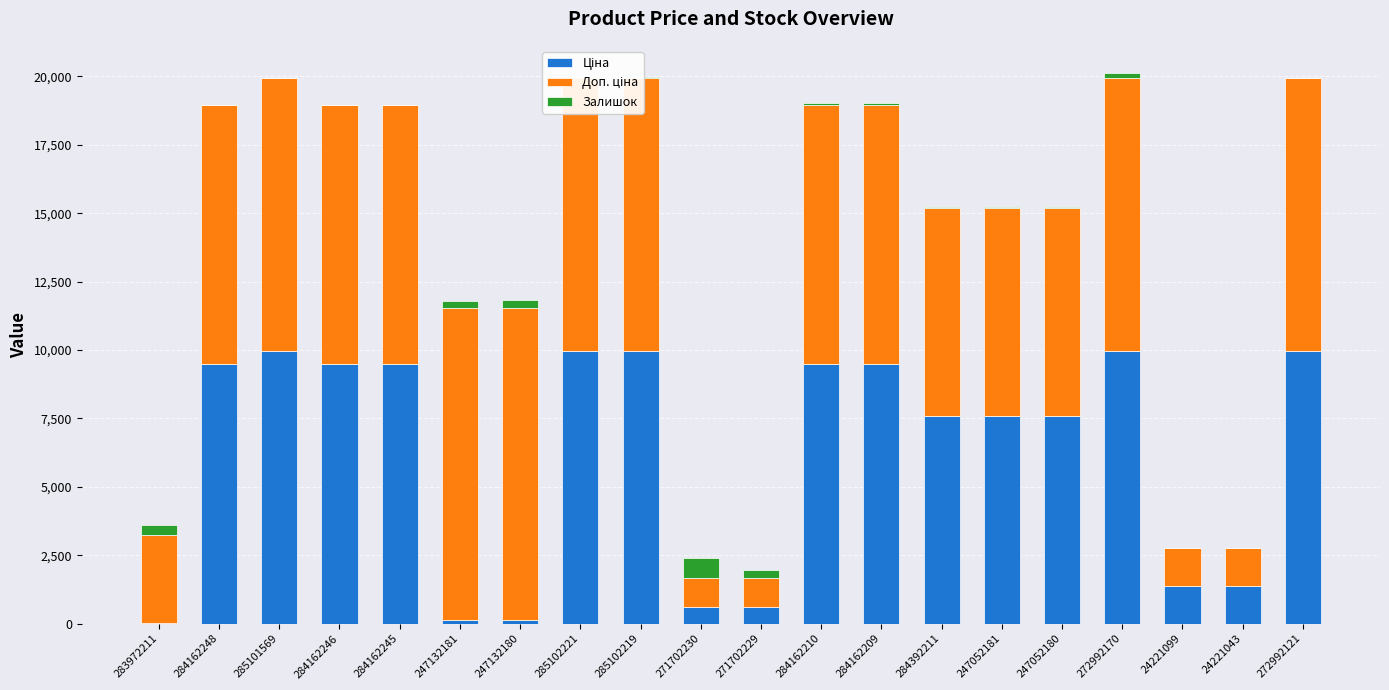

What is the total value across all series at 285102221?

19961.0